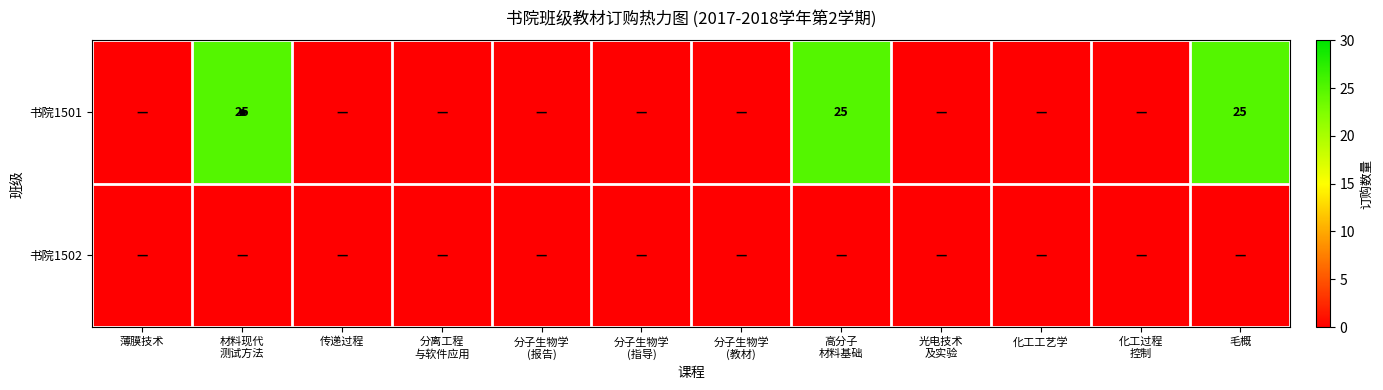

What is the difference between the second highest and second lowest values in the 书院1501 series?

25